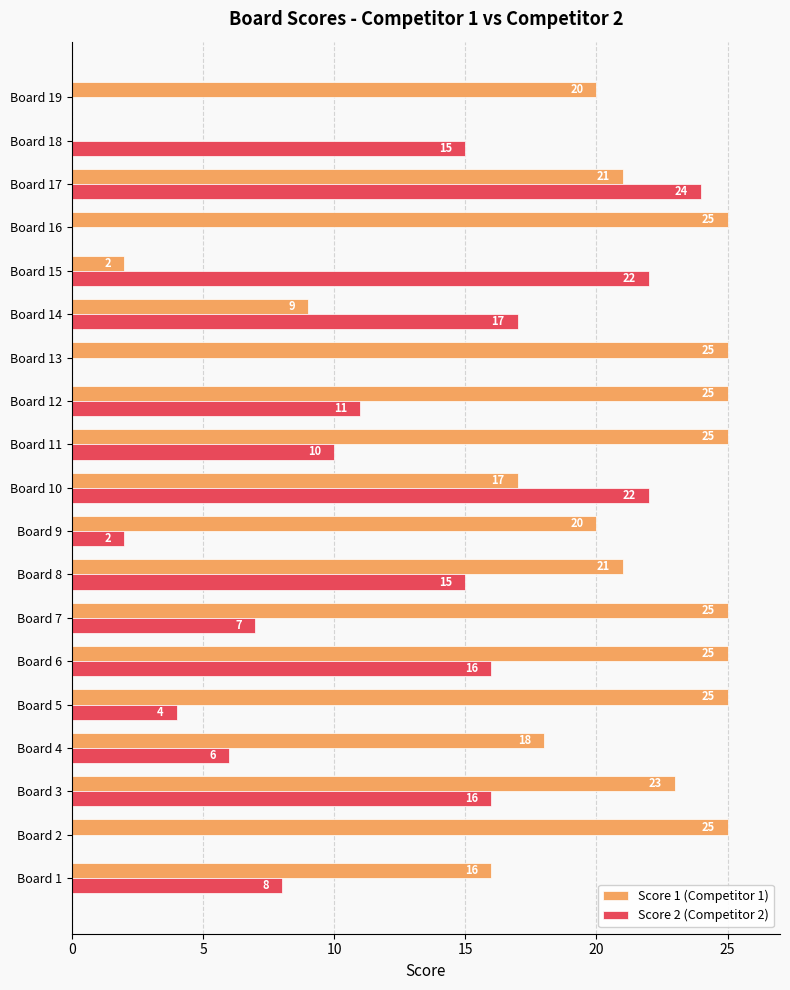

How many data points does each series have?

19